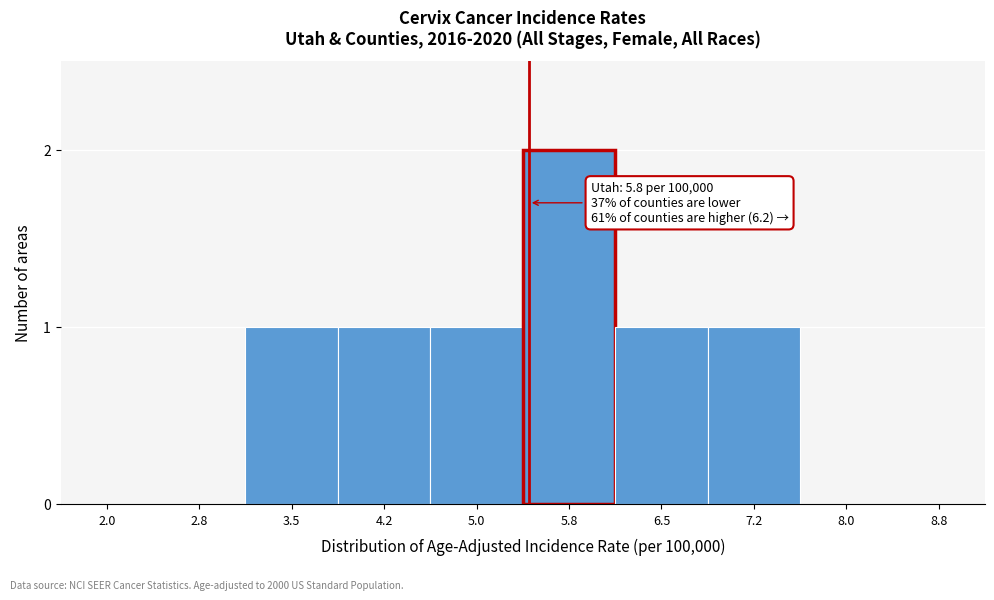

Reading left to right, transcribe all the data shown in this chart.

2.0=0	2.8=0	3.5=1	4.2=1	5.0=1	5.8=2	6.5=1	7.2=1	8.0=0	8.8=0